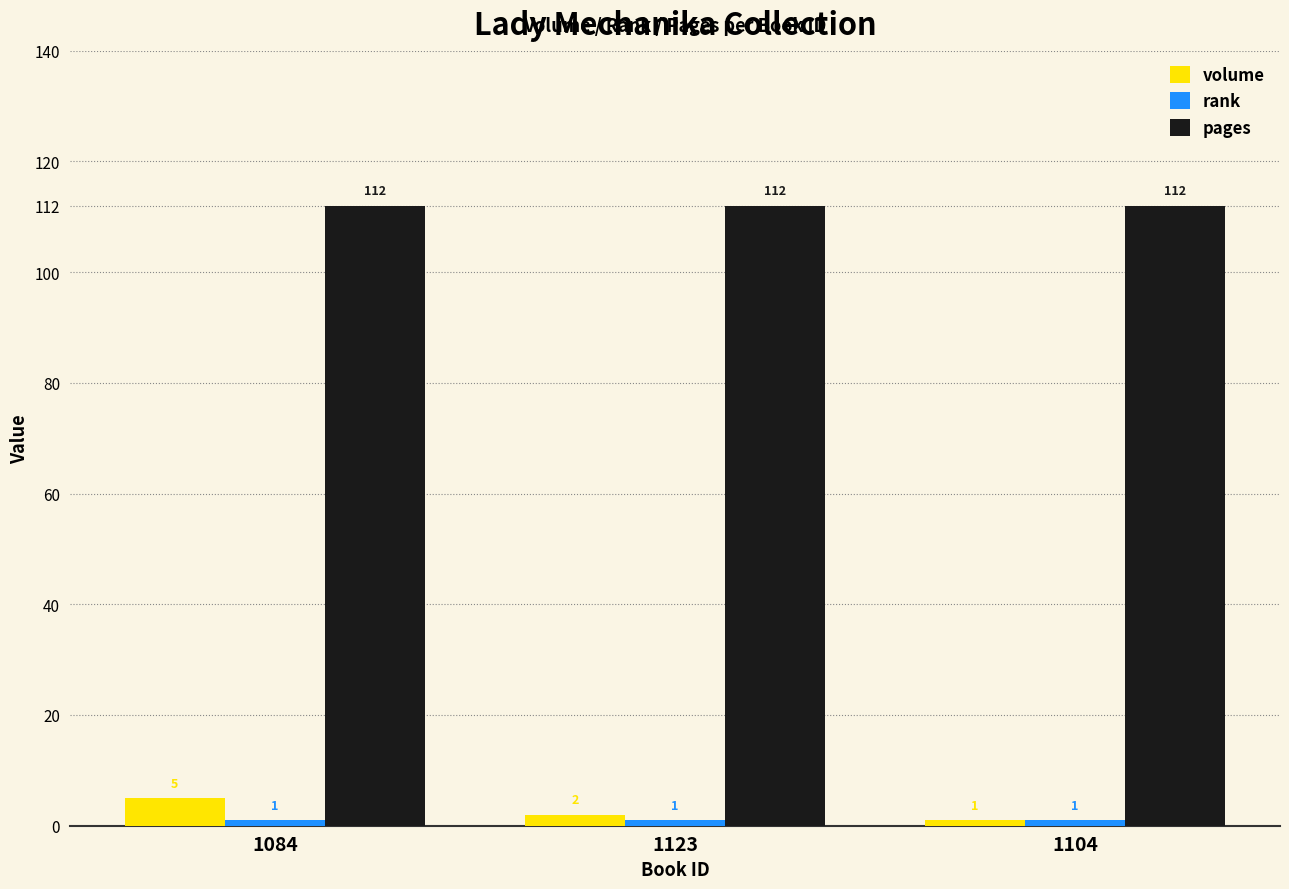

The pages series shows 112 at 1104. True or false?

True